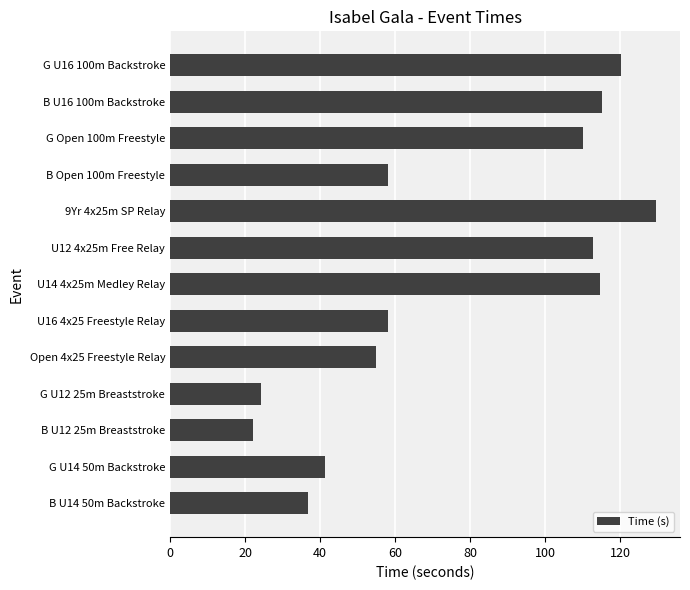

What is the greatest value displayed?

129.4